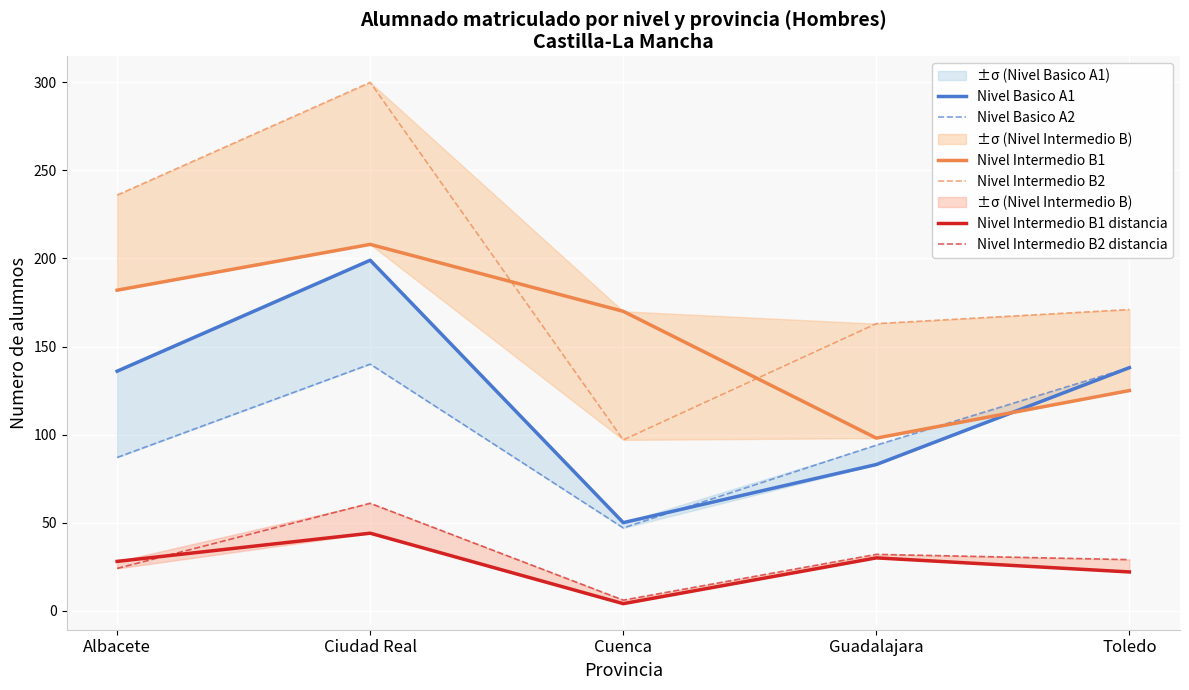

True or false: Nivel Intermedio B1 distancia and Nivel Basico A1 intersect in this chart.

False